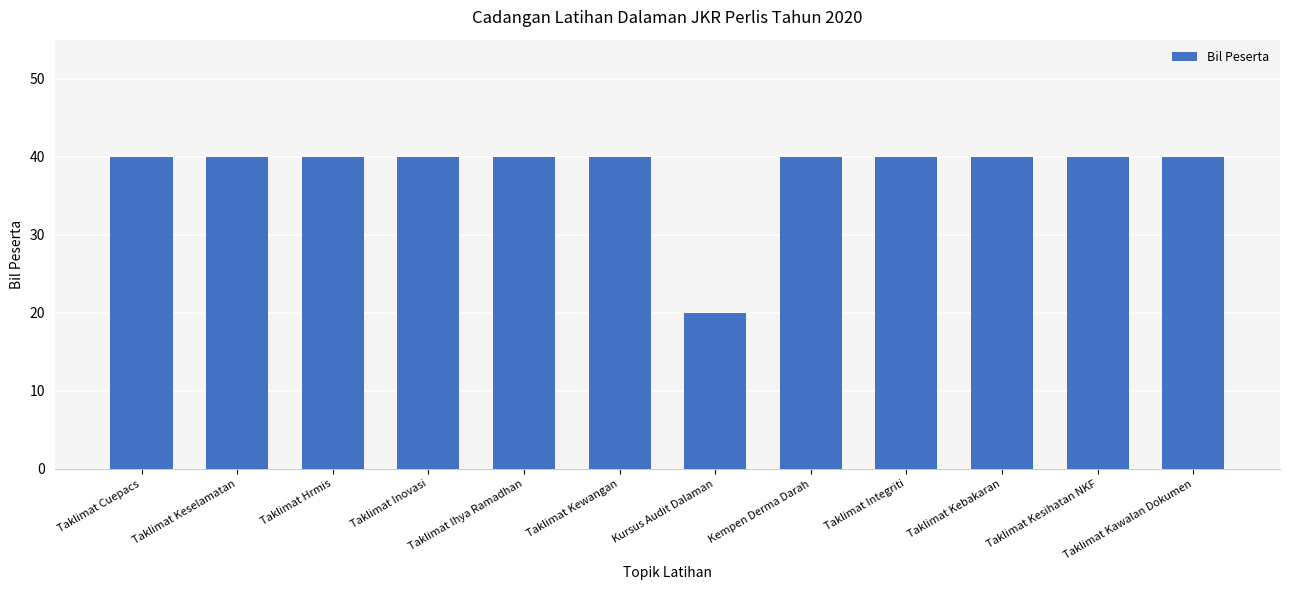

What is the ratio of the value at Taklimat Kewangan to the value at Taklimat Ihya Ramadhan?

1.0